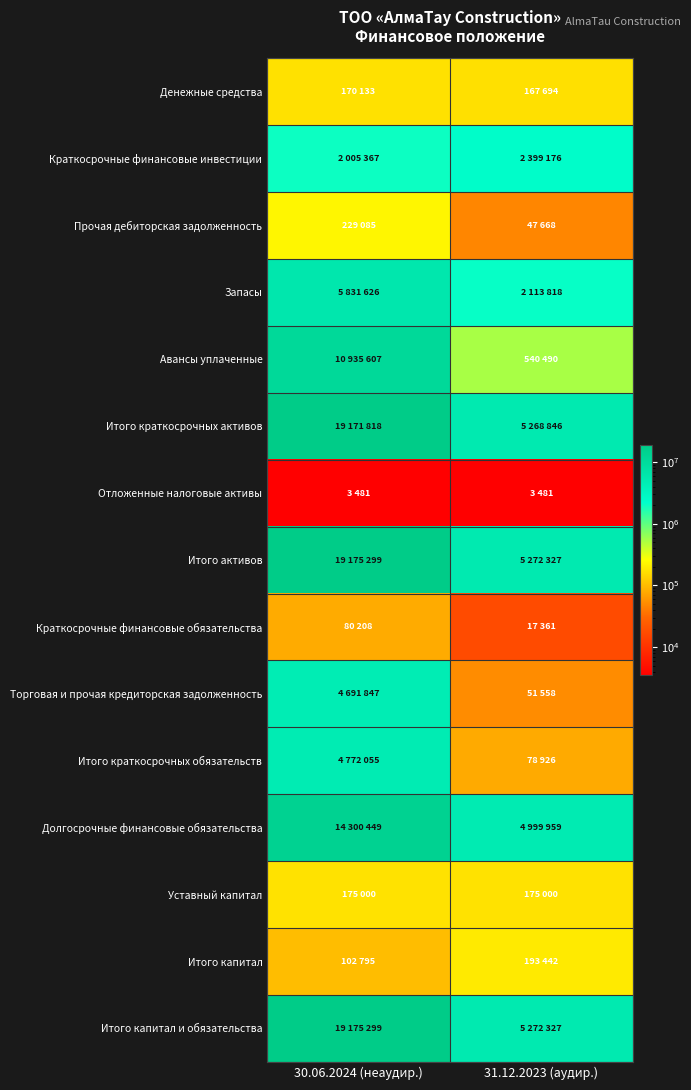

What is the difference between the highest and lowest values at 31.12.2023 (аудир.)?

5268846